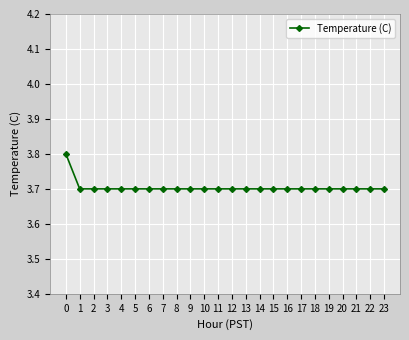

What is the value of the 6th point from the left?

3.7